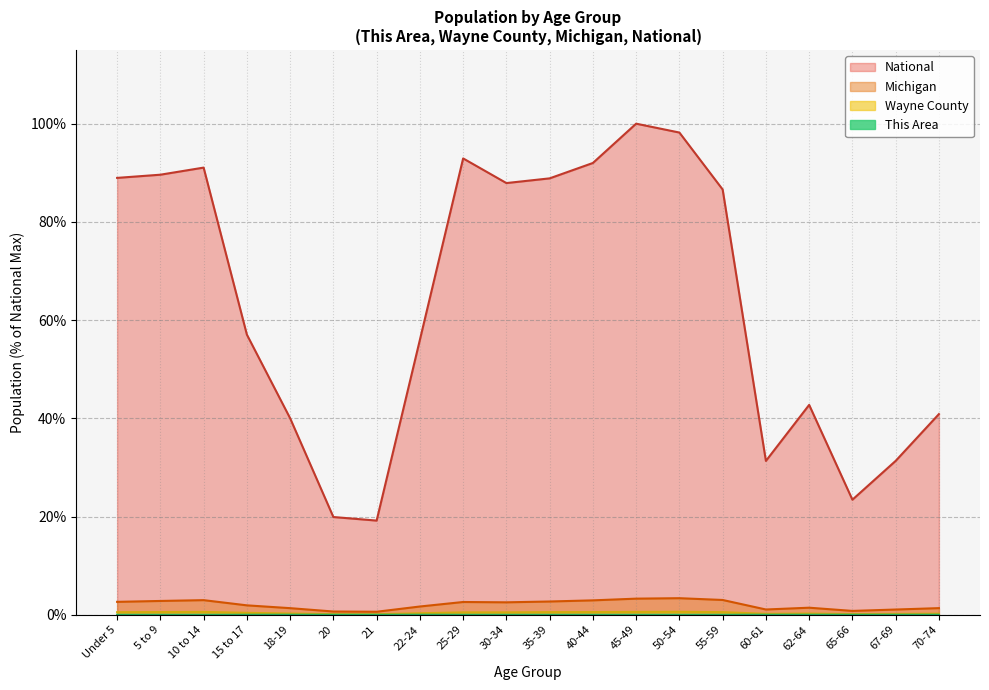

Which series has the largest total across all categories?

National